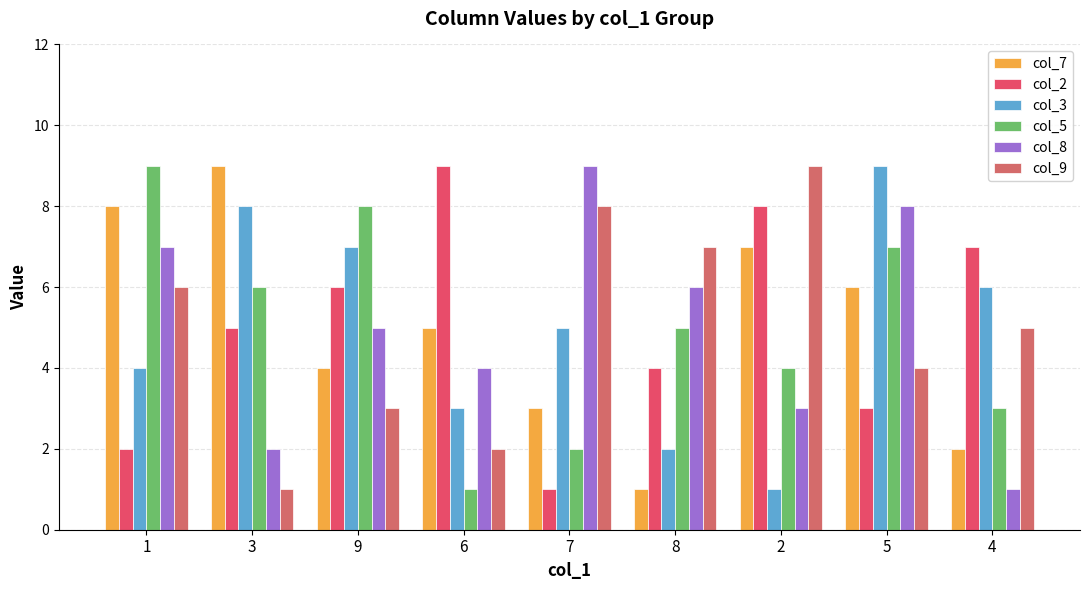

What is the value of the col_5 bar at the 9th from the left?

3